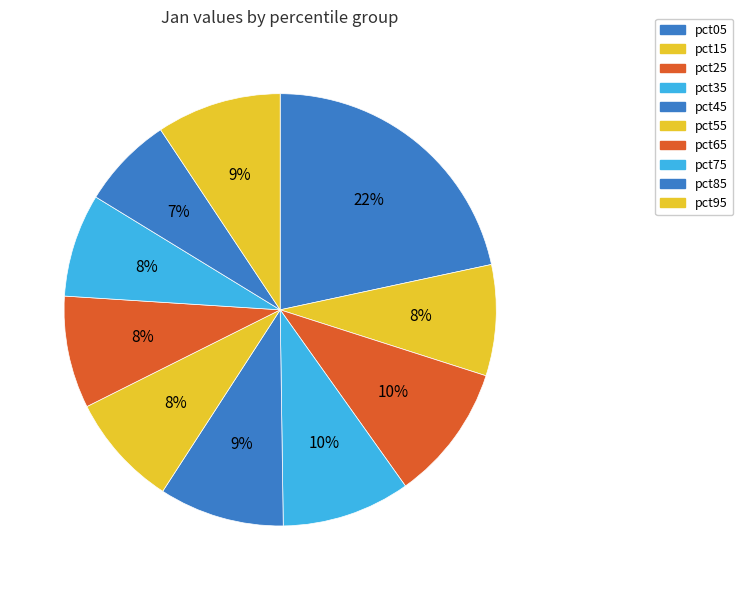

Between pct25 and pct95, which is larger?

pct25